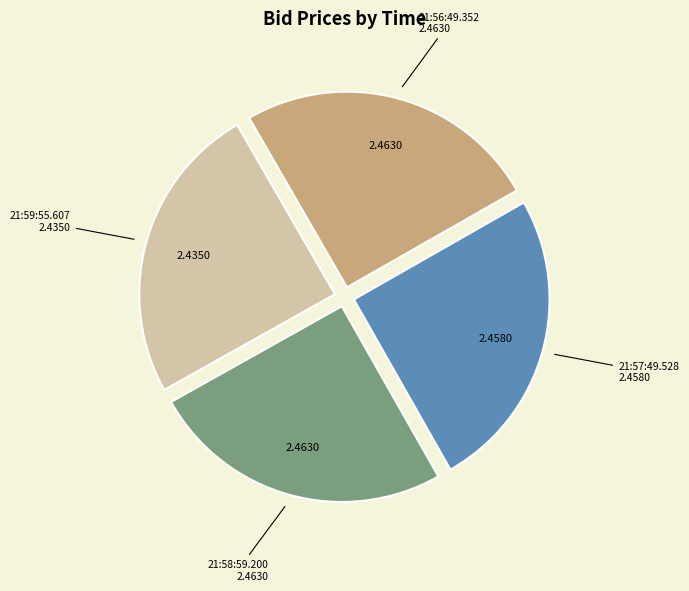

Is there any slice that represents more than half of the pie?

No